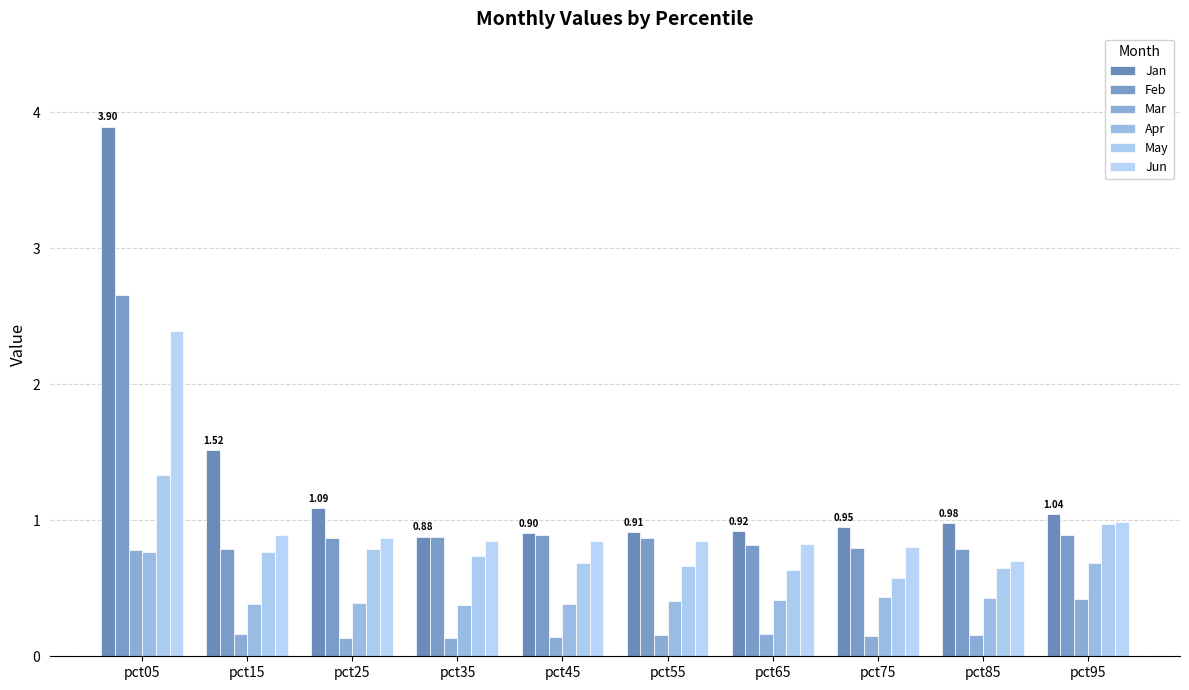

Between pct55 and pct05, which is larger?

pct05